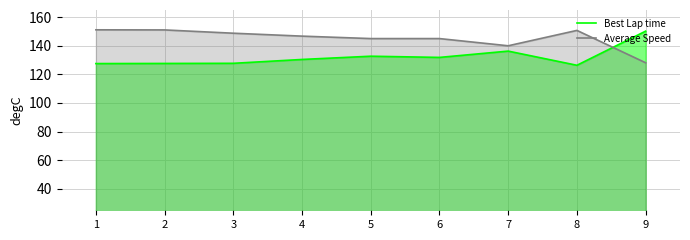

What is the value of the Best Lap time point at the 9th from the left?

150.2